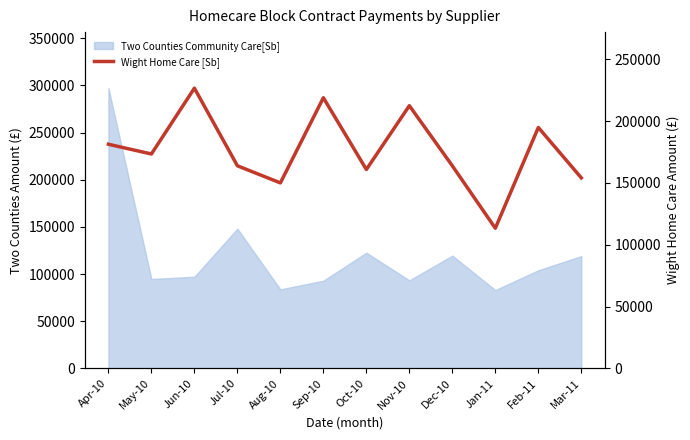

What is the label of the 6th point from the right?

Oct-10